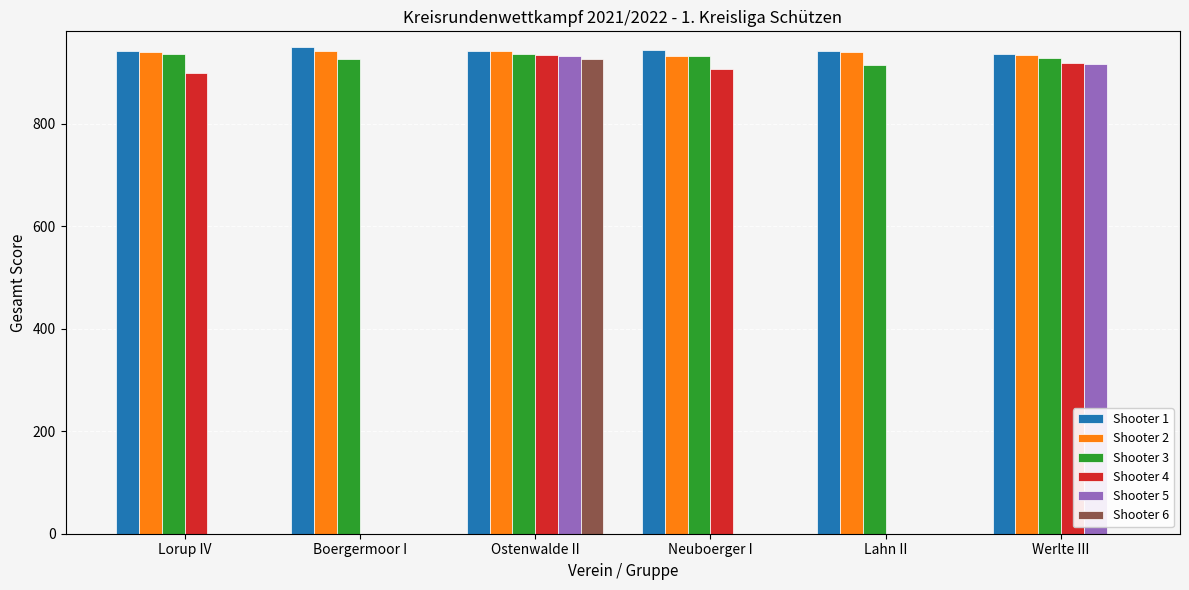

What is the maximum value shown in the chart?

948.8